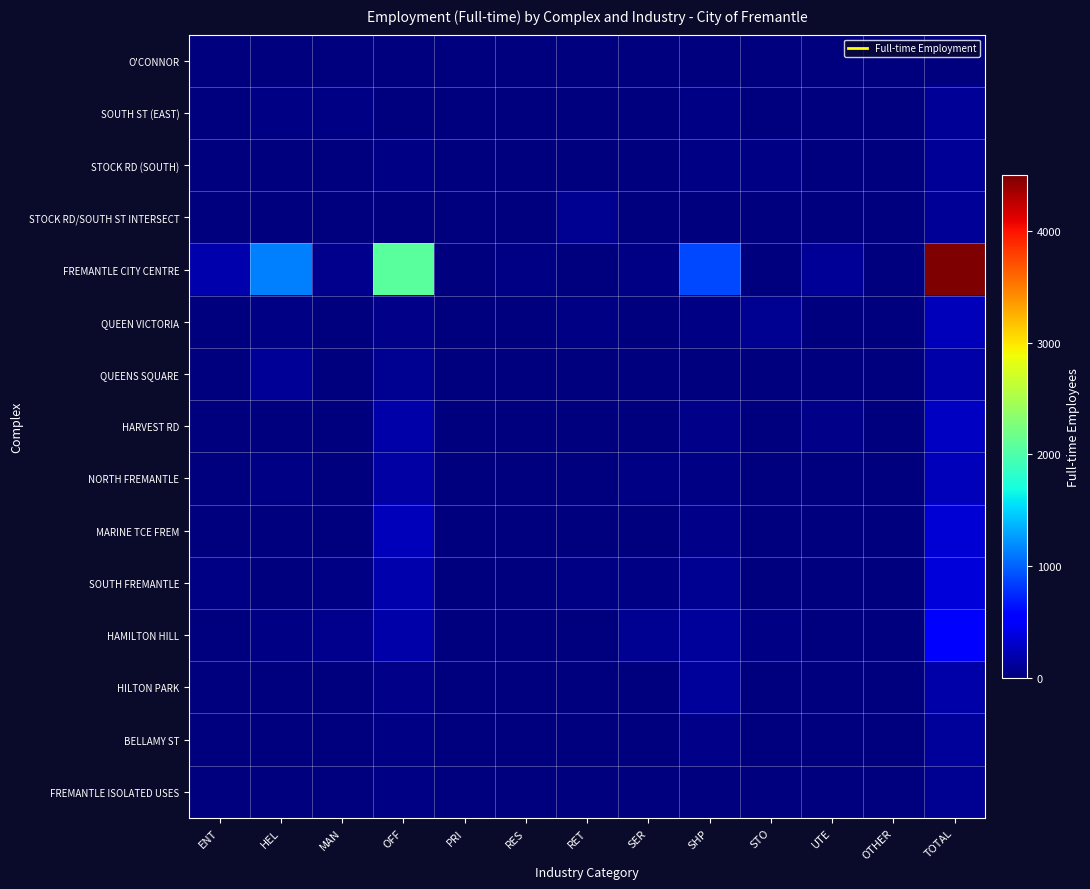

At which category does the chart reach its minimum across all series?

HEL